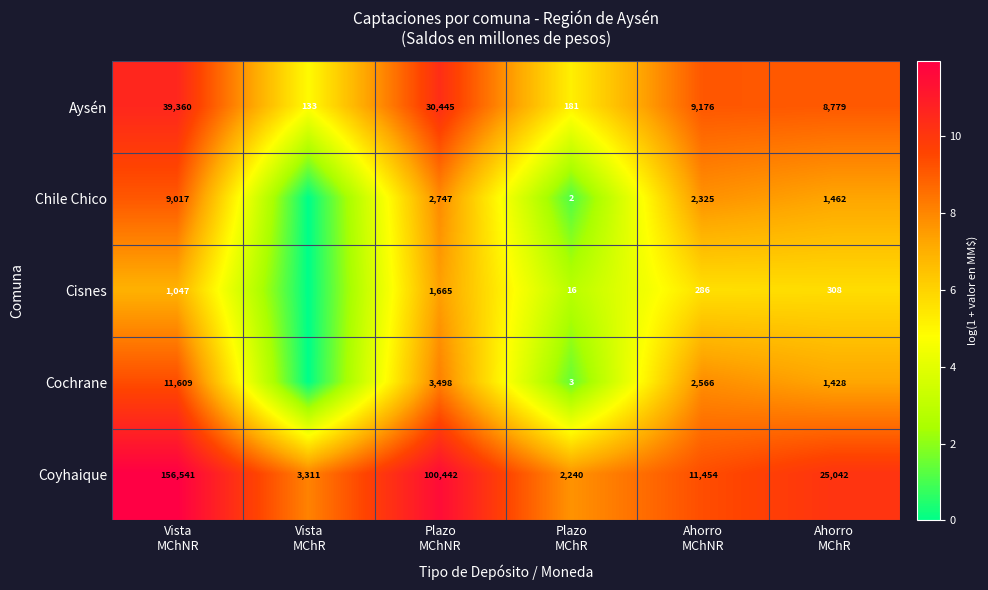

Between Vista
MChNR and Ahorro
MChR, which series saw the biggest shift?

Coyhaique